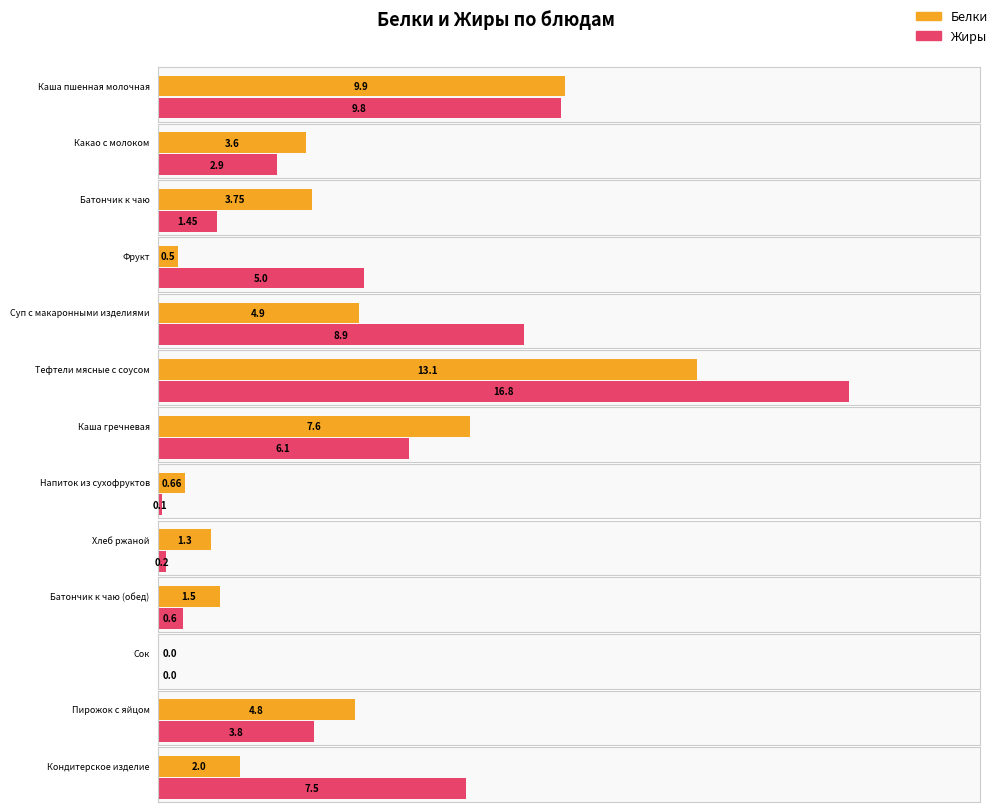

Reading left to right, extract all data points from this chart.

Белки: Каша пшенная молочная=9.9	Какао с молоком=3.6	Батончик к чаю=3.8	Фрукт=0.5	Суп с макаронными изделиями=4.9	Тефтели мясные с соусом=13.1	Каша гречневая=7.6	Напиток из сухофруктов=0.7	Хлеб ржаной=1.3	Батончик к чаю (обед)=1.5	Сок=0.0	Пирожок с яйцом=4.8	Кондитерское изделие=2.0
Жиры: Каша пшенная молочная=9.8	Какао с молоком=2.9	Батончик к чаю=1.4	Фрукт=5.0	Суп с макаронными изделиями=8.9	Тефтели мясные с соусом=16.8	Каша гречневая=6.1	Напиток из сухофруктов=0.1	Хлеб ржаной=0.2	Батончик к чаю (обед)=0.6	Сок=0.0	Пирожок с яйцом=3.8	Кондитерское изделие=7.5